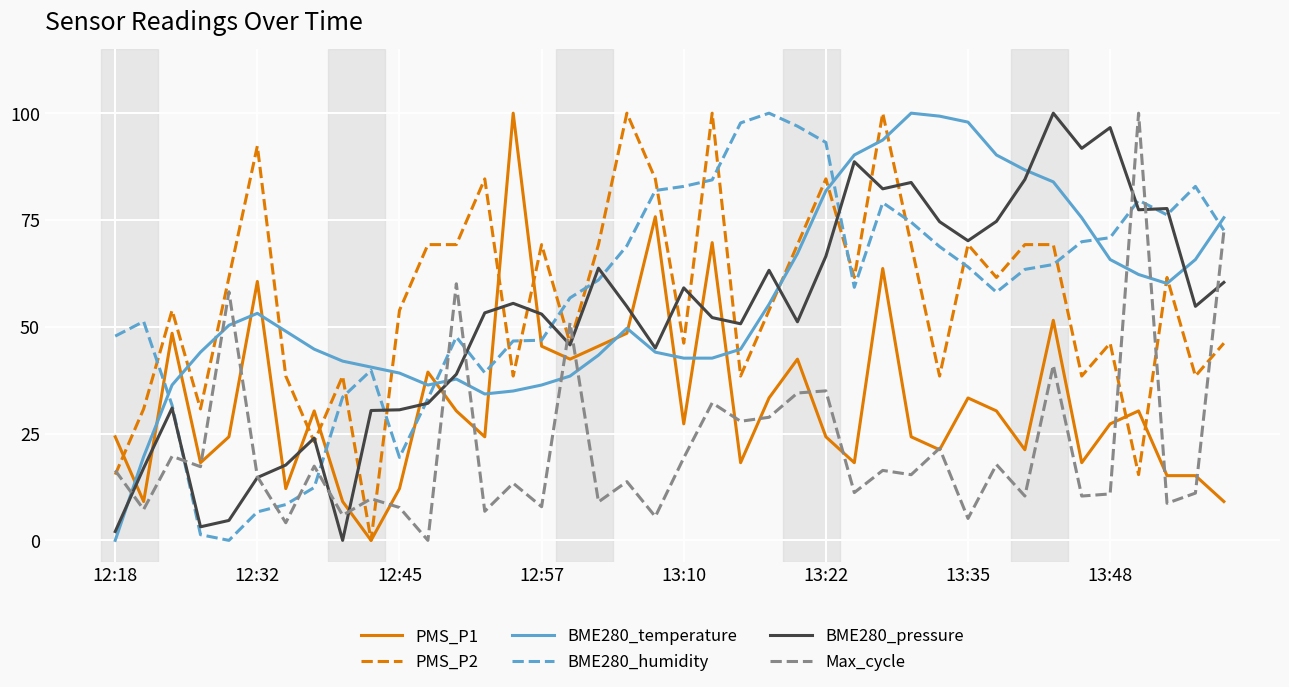

What is the highest value of the BME280_humidity series?

100.0